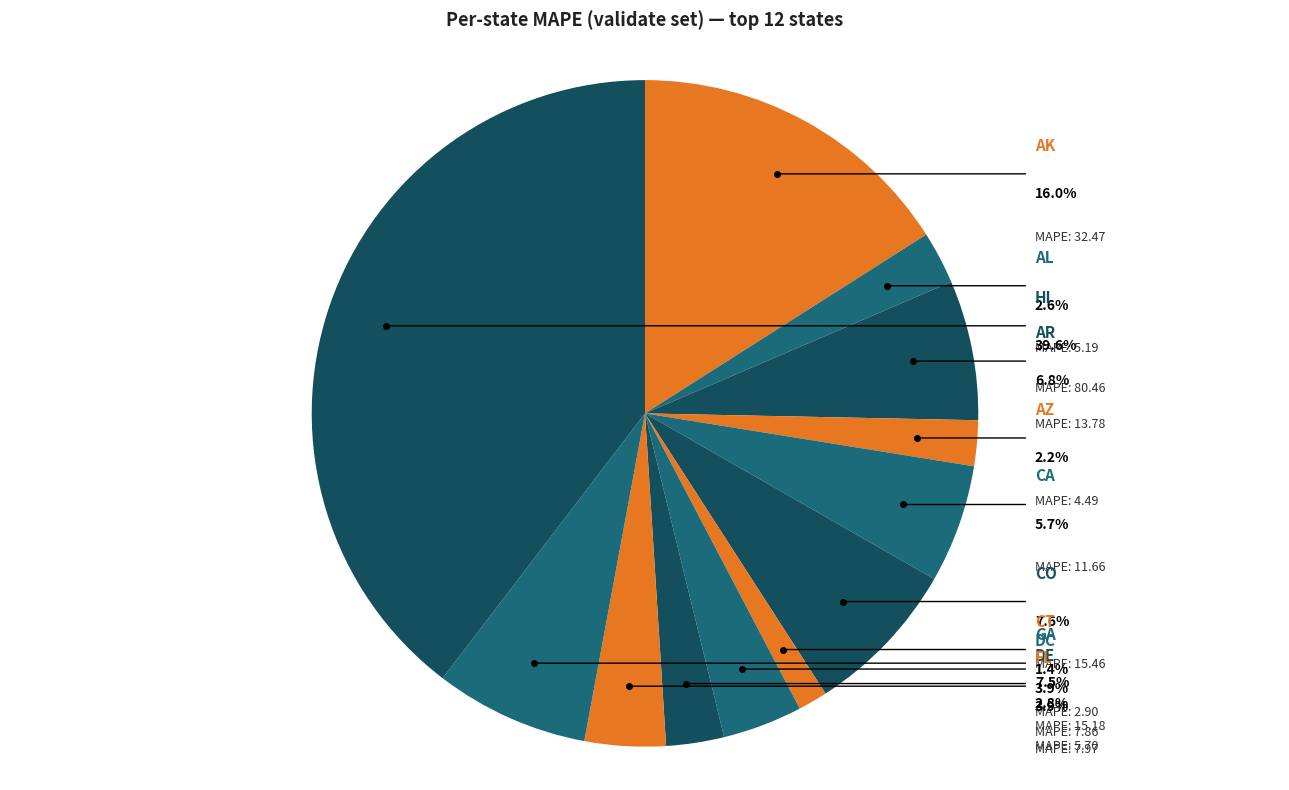

How many slices are in this pie chart?

12